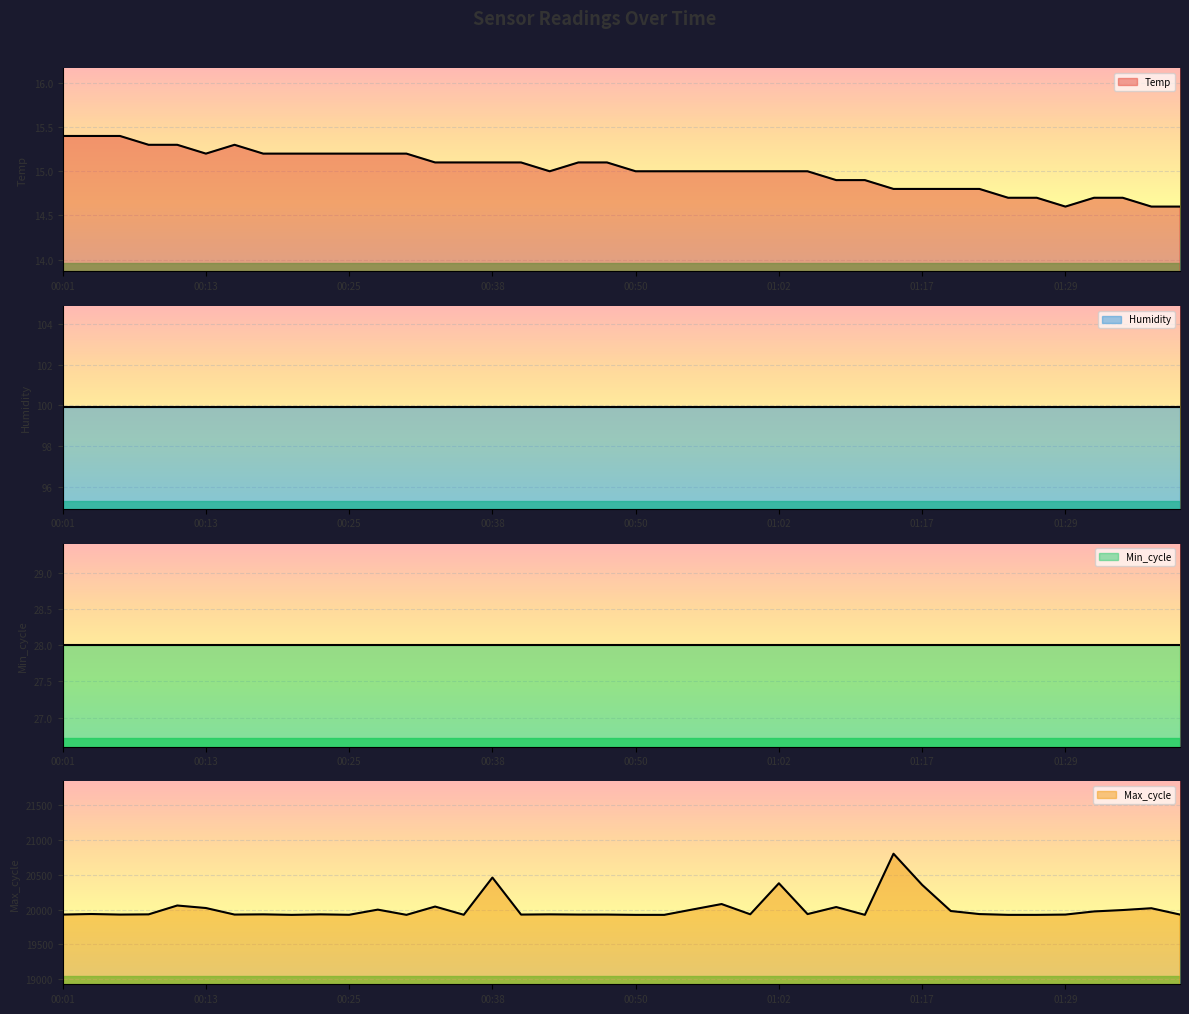

Between 00:13 and 25, which series saw the biggest shift?

Max_cycle